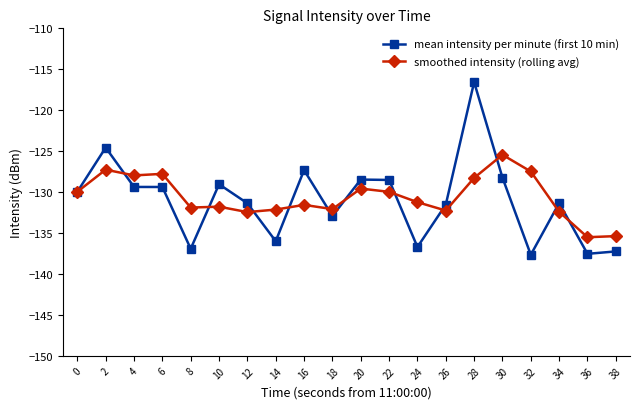

Is it true that mean intensity per minute (first 10 min) equals -239.7 at 14?

False